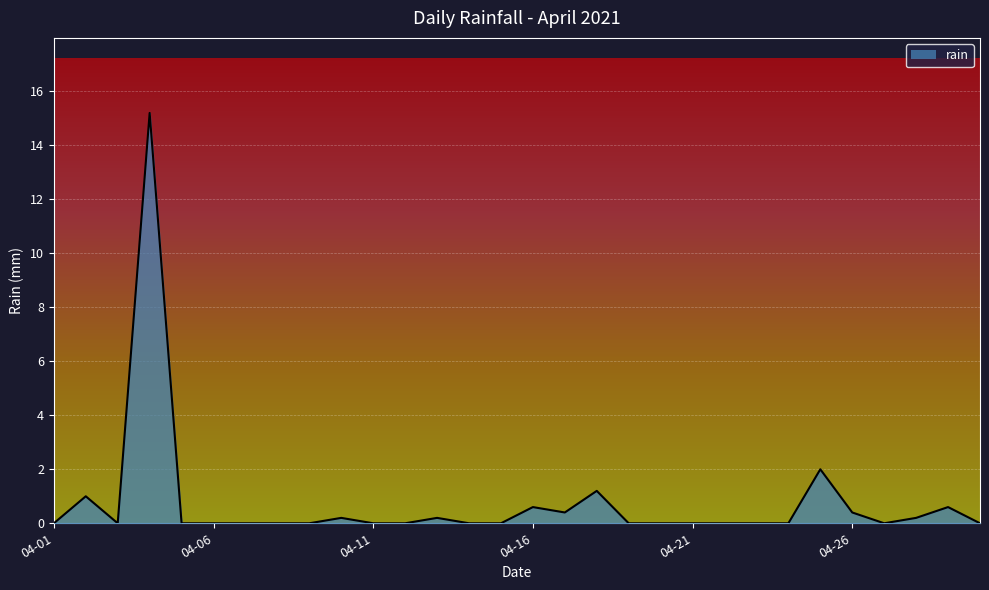

Does the chart have visible grid lines?

Yes